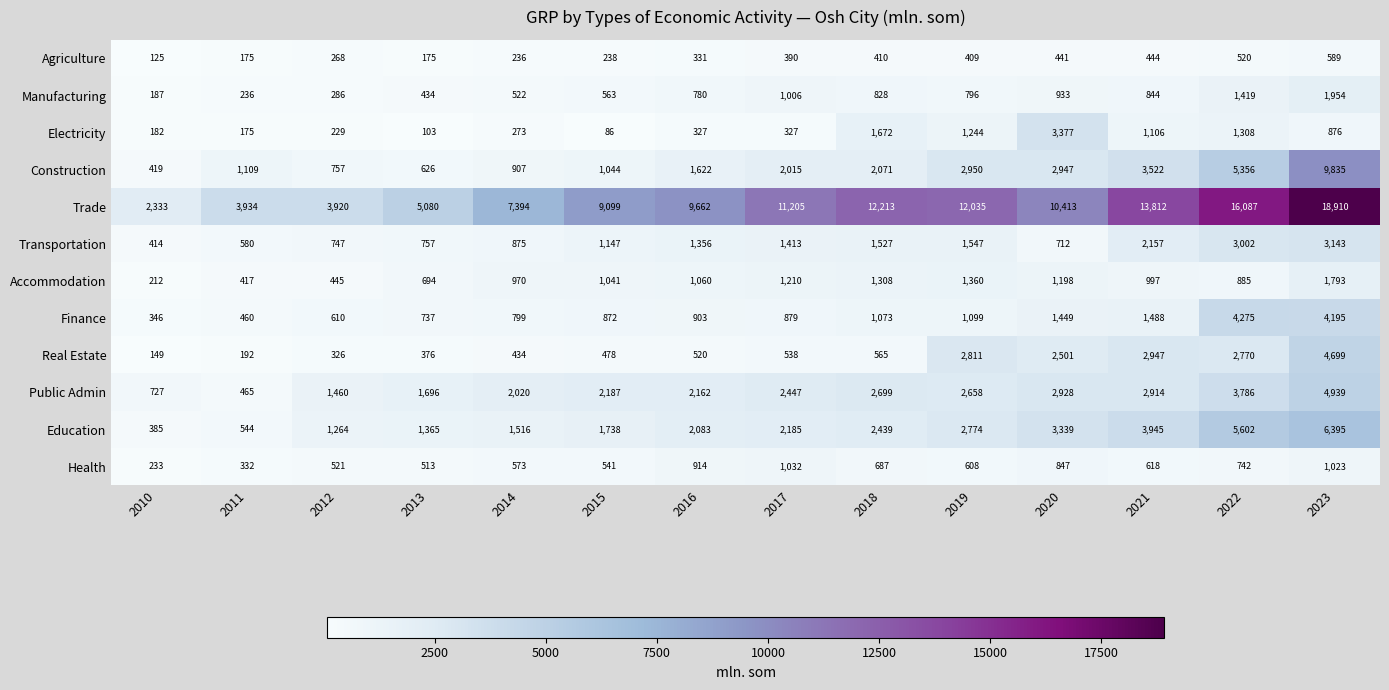

What is the sum of the Health values at 2019 and 2010?

841